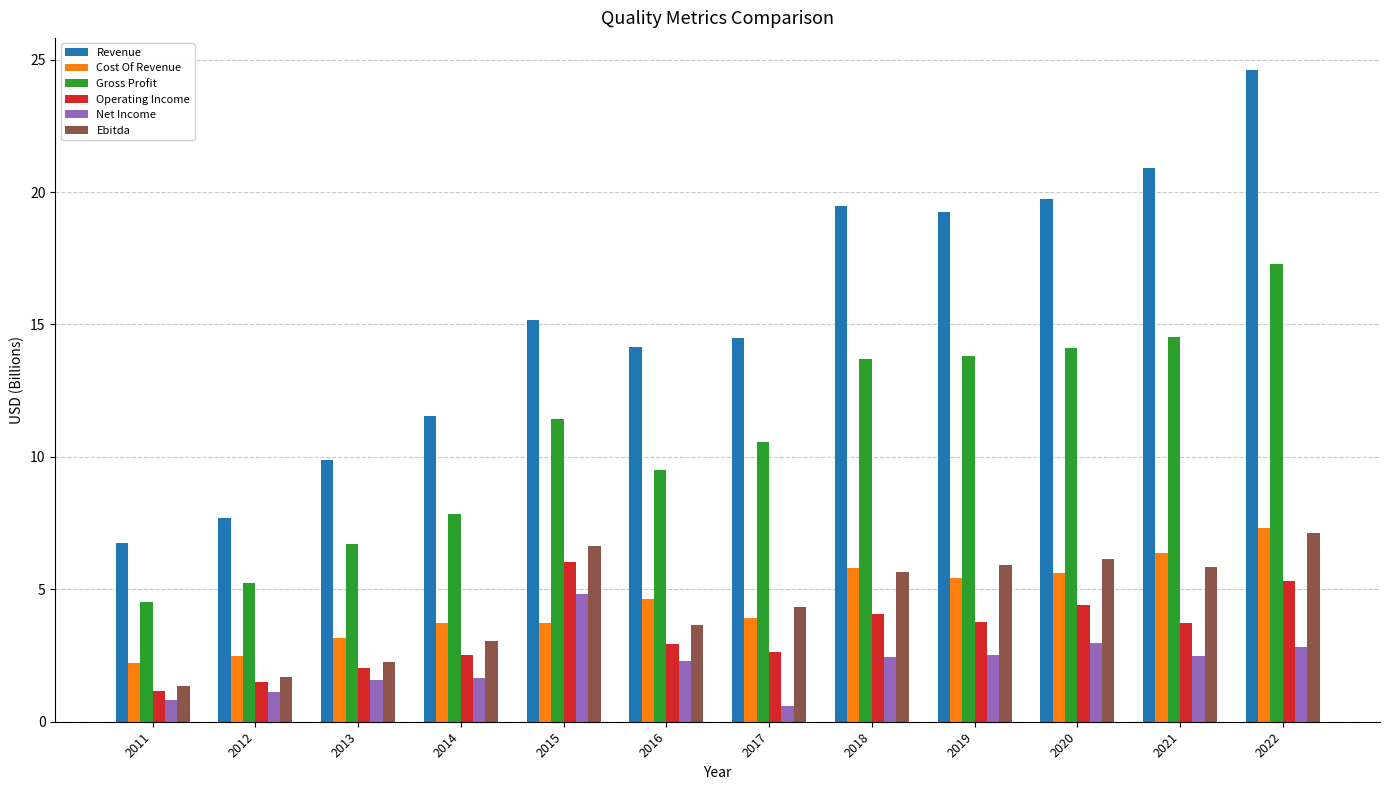

How many groups of bars are there?

12